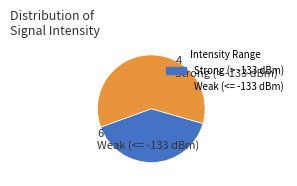

Is there a majority slice in this chart?

Yes